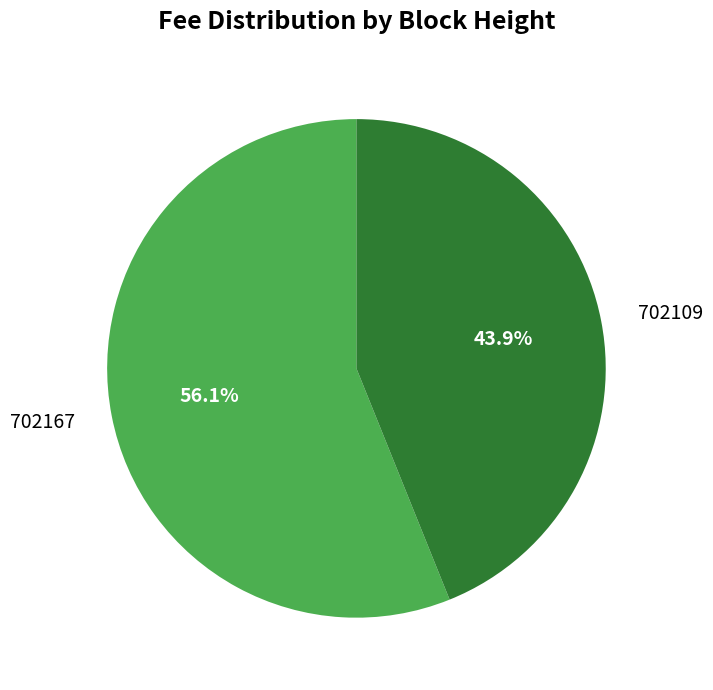

How many segments does this pie chart have?

2